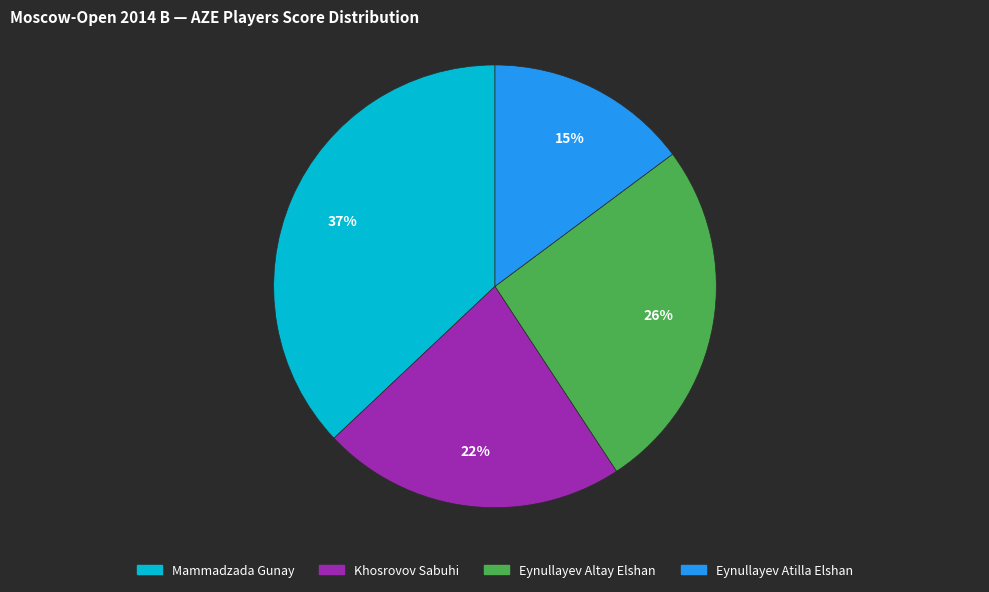

How many slices are in this pie chart?

4